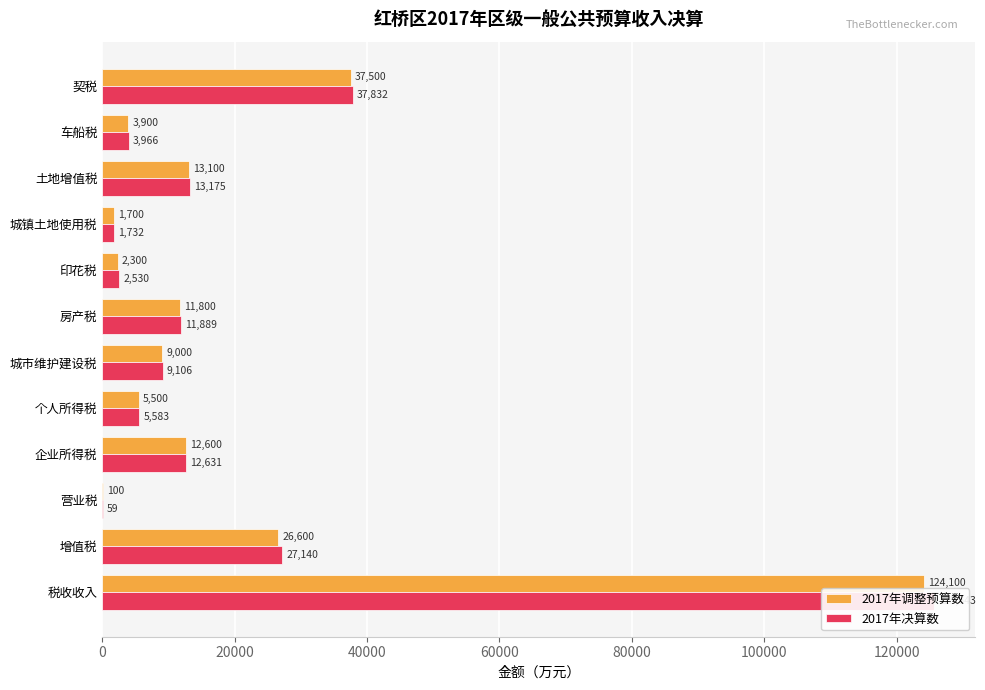

How many bars are there in total?

24